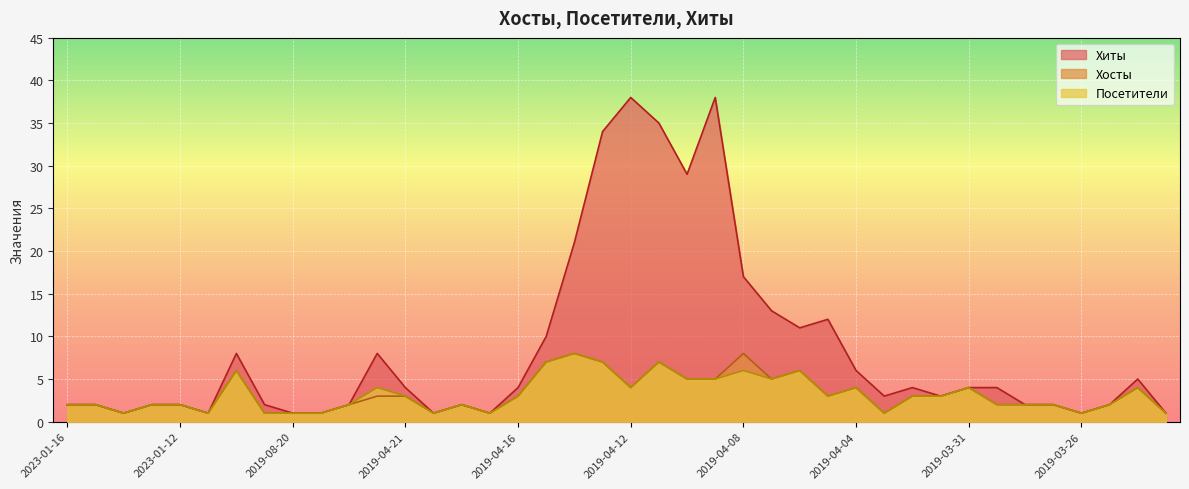

Rank the series at 2019-04-06 from lowest to highest value.

Хосты, Посетители, Хиты